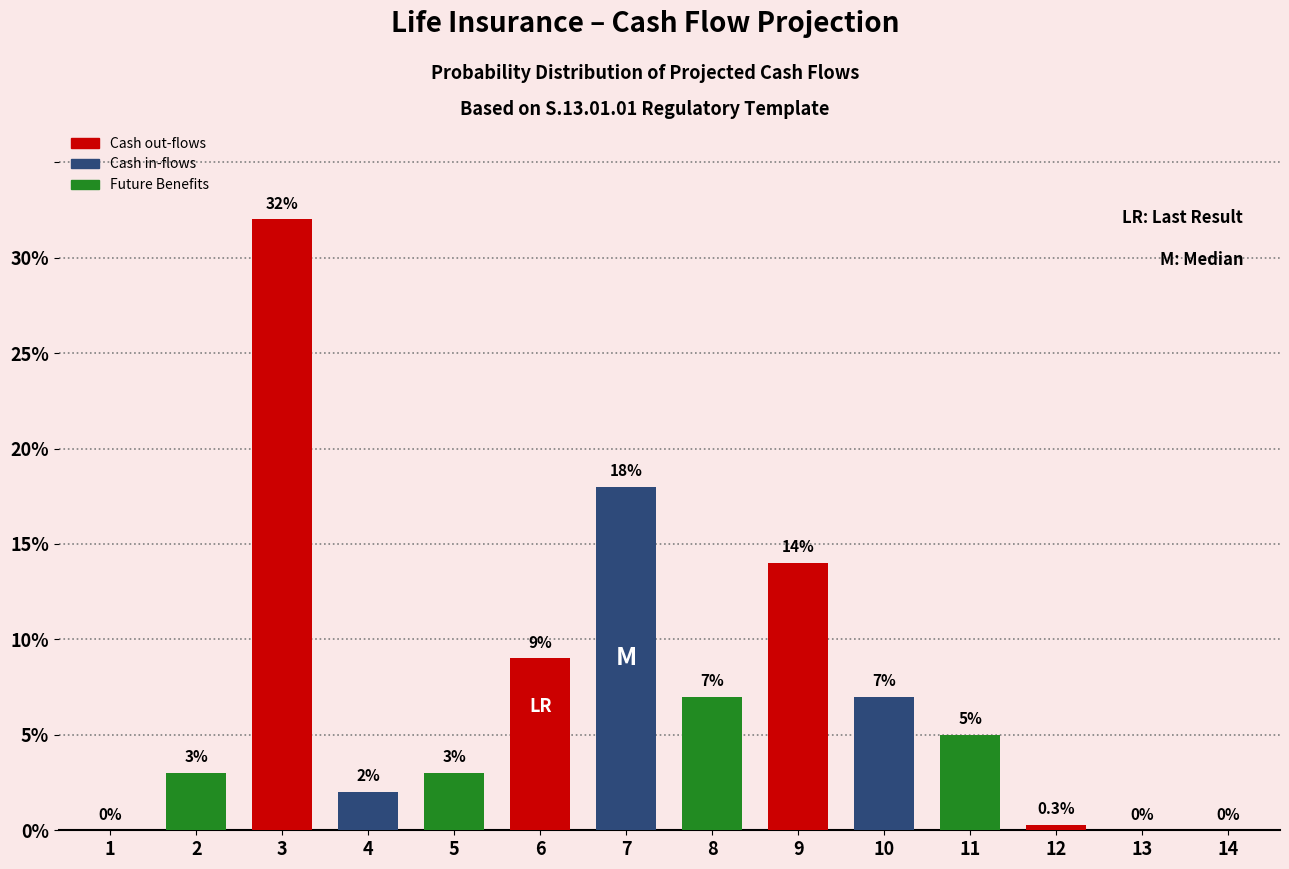

What is the change in value from 7 to 12?

-17.7